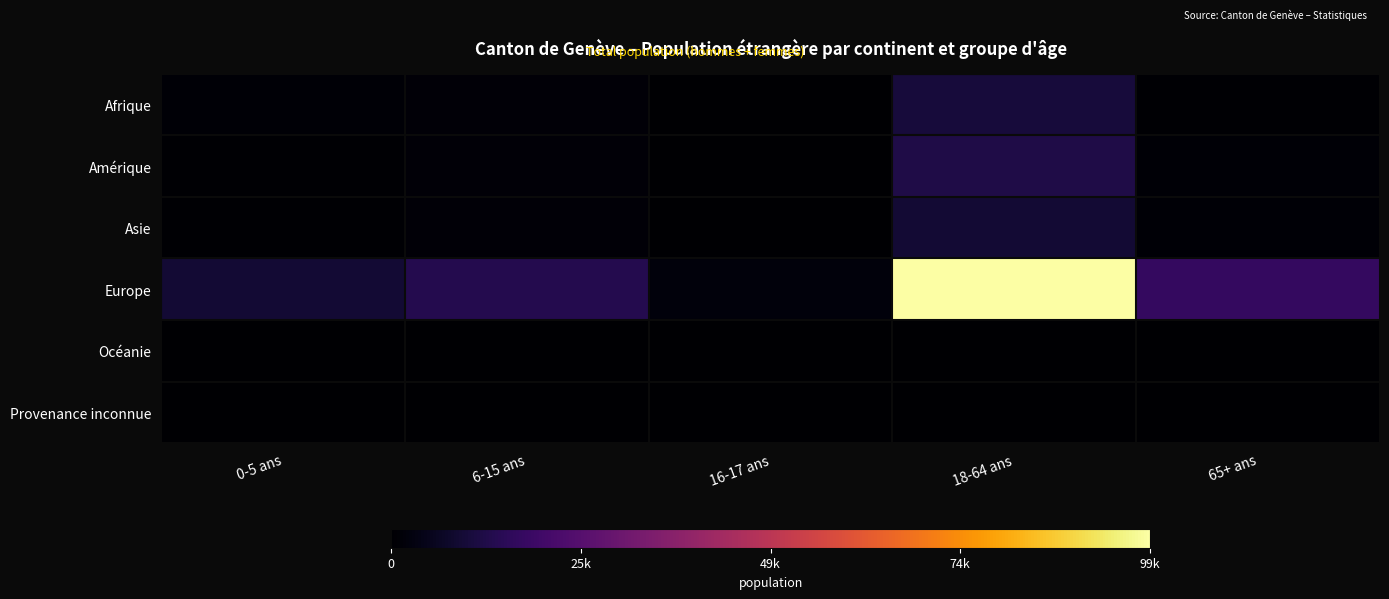

Which series has the largest total across all categories?

Europe